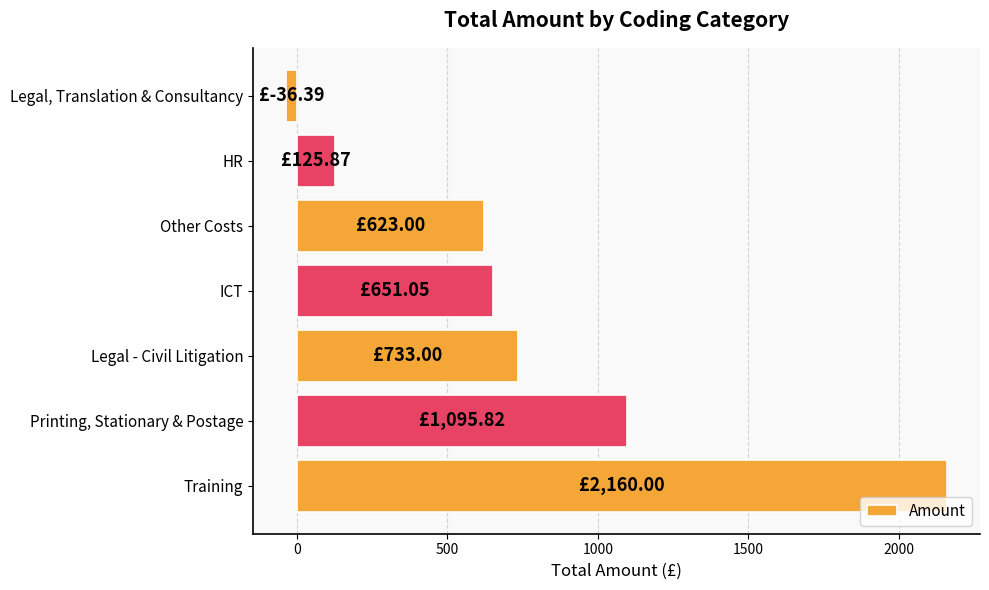

Which has a higher value, Training or HR?

Training